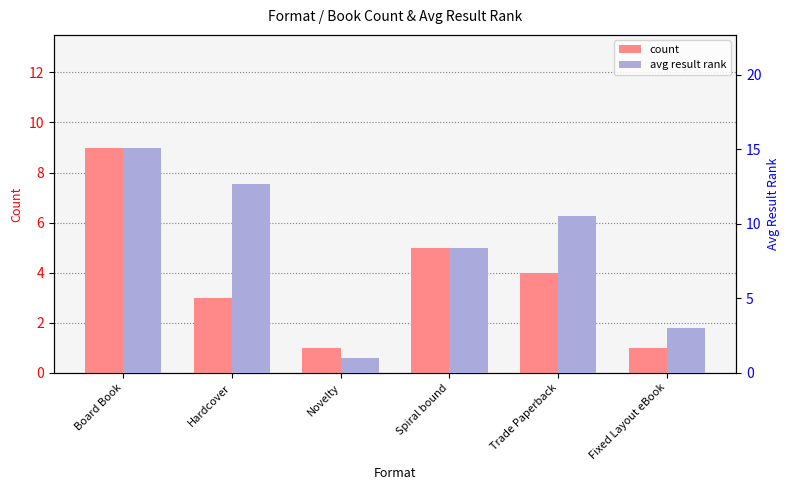

What is the sum of the avg result rank values at Hardcover and Spiral bound?

21.1